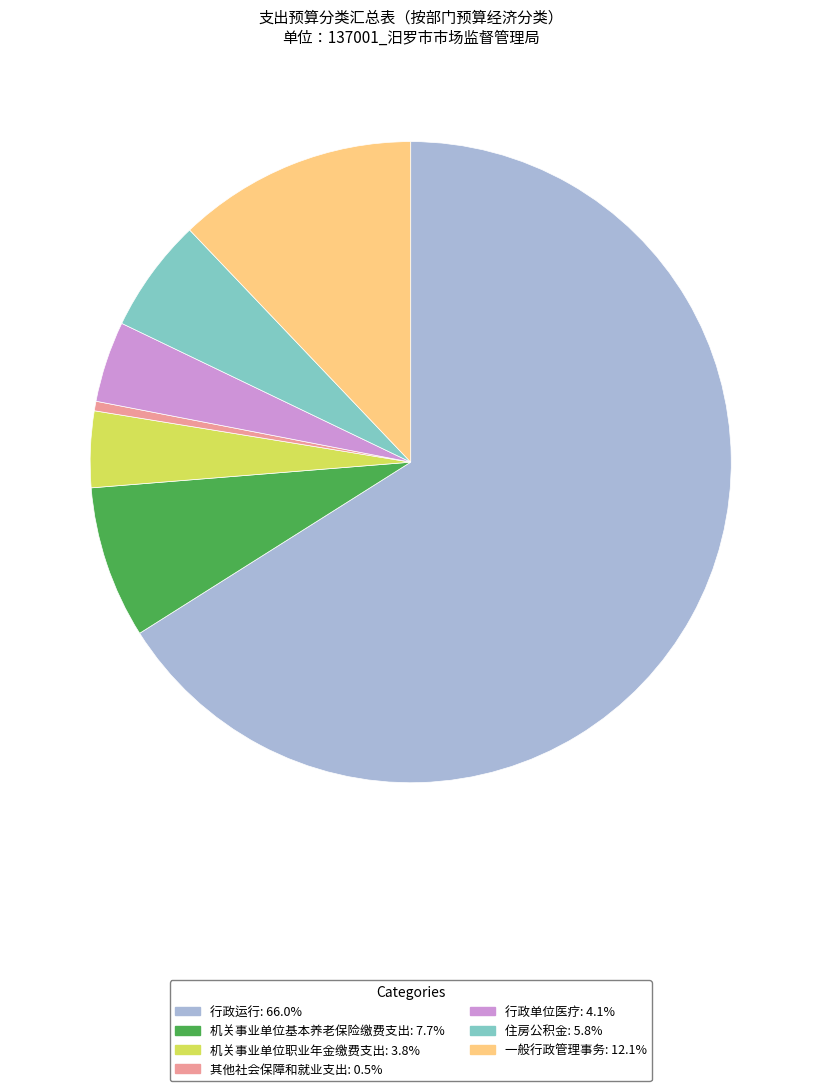

Count the number of slices in the pie.

7